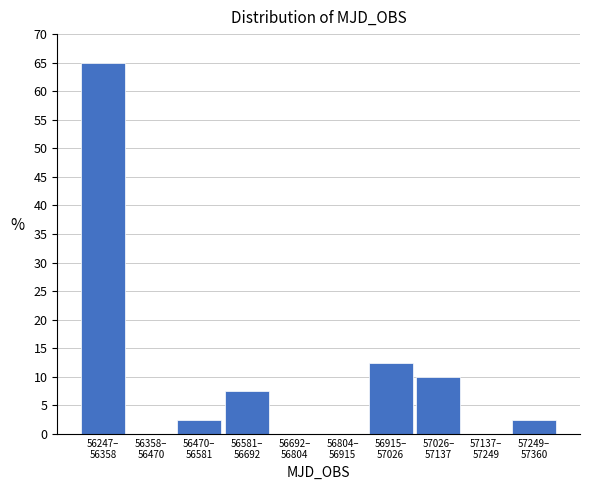

What is the maximum value shown in the chart?

65.0